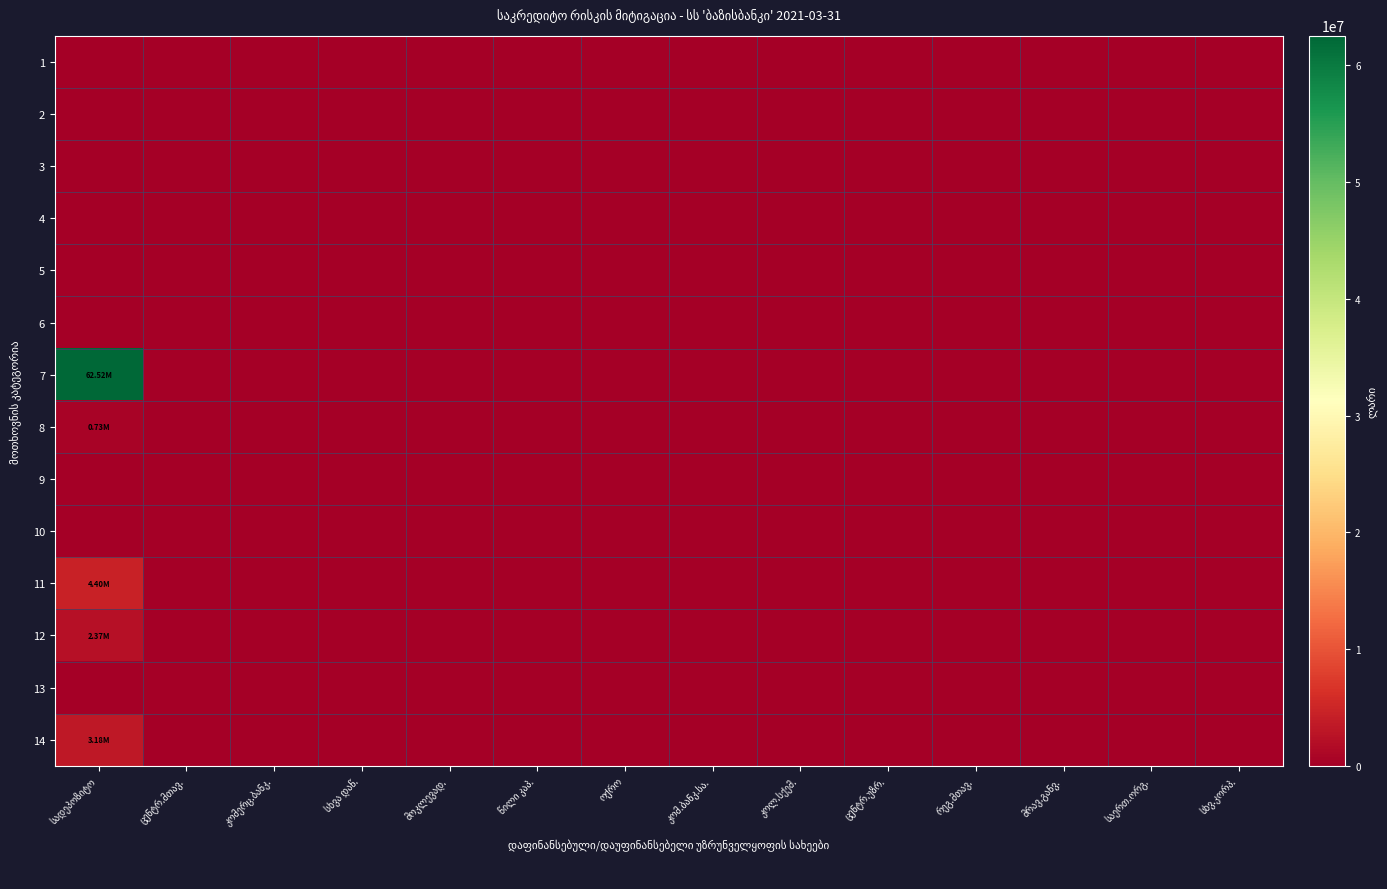

Is the value of 12 at კომერც.ბანკ. greater than the value of 5 at ცენტრ.მთავ.?

No